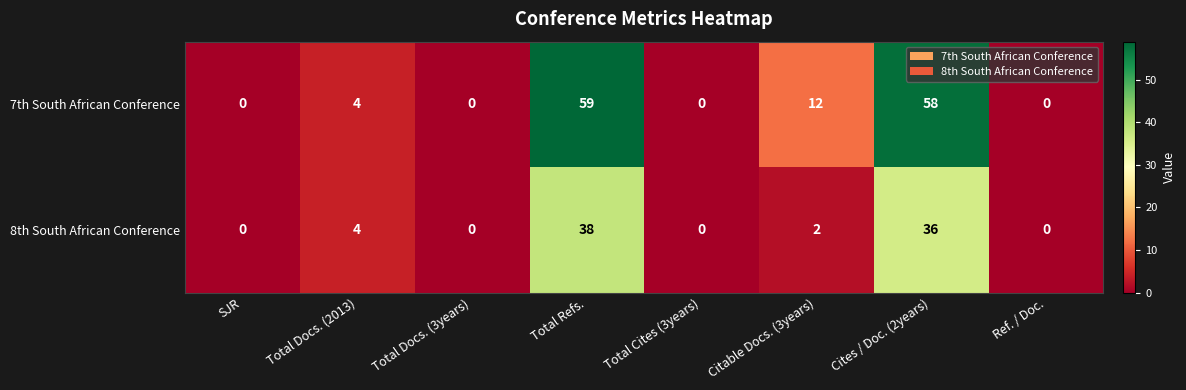

Is the value of 7th South African Conference at Cites / Doc. (2years) greater than the value of 8th South African Conference at Citable Docs. (3years)?

Yes